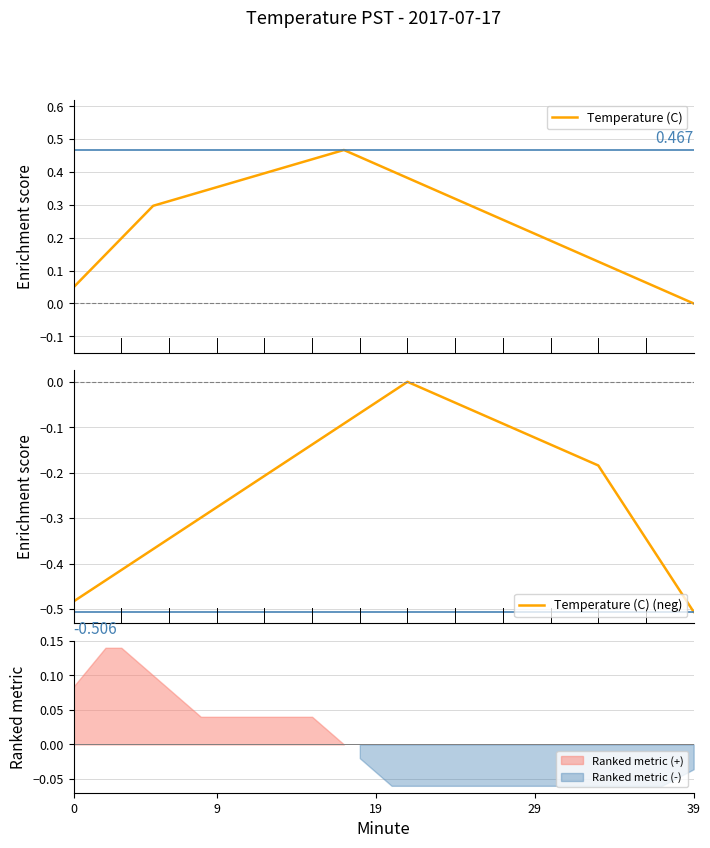

What is the value of the Temperature (C) point at the 9th from the left?

0.3